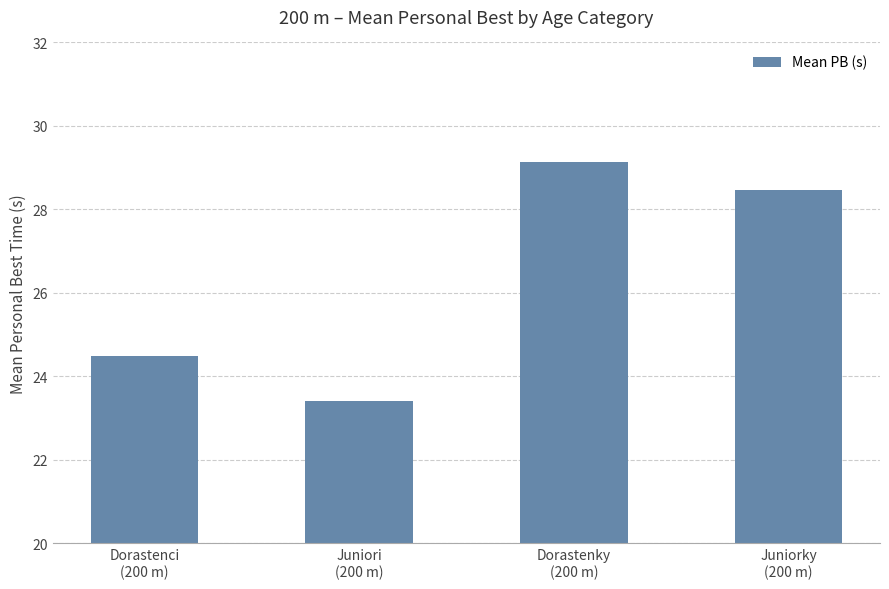

List the labels in order of value, largest first.

Dorastenky
(200 m), Juniorky
(200 m), Dorastenci
(200 m), Juniori
(200 m)